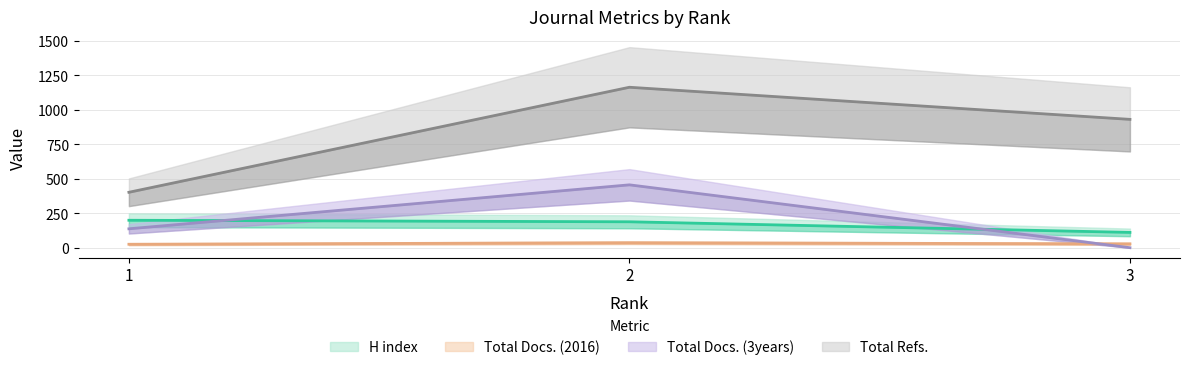

Reading left to right, list all the values displayed in this chart.

H index: 199	188	111
Total Docs. (2016): 25	36	28
Total Docs. (3years): 137	456	0
Total Refs.: 402	1164	931